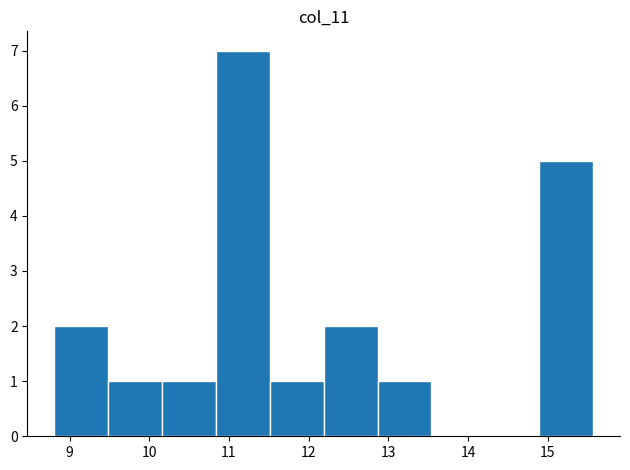

Reading left to right, transcribe this chart: for each bar, give the range it covers on the x-axis and its height. Neither the bar edges nor the heights are printed on the chart, so give them approximately, as read against the axes.

8.8 to 9.5: 2
9.5 to 10.2: 1
10.2 to 10.8: 1
10.8 to 11.5: 7
11.5 to 12.2: 1
12.2 to 12.9: 2
12.9 to 13.5: 1
13.5 to 14.2: 0
14.2 to 14.9: 0
14.9 to 15.6: 5